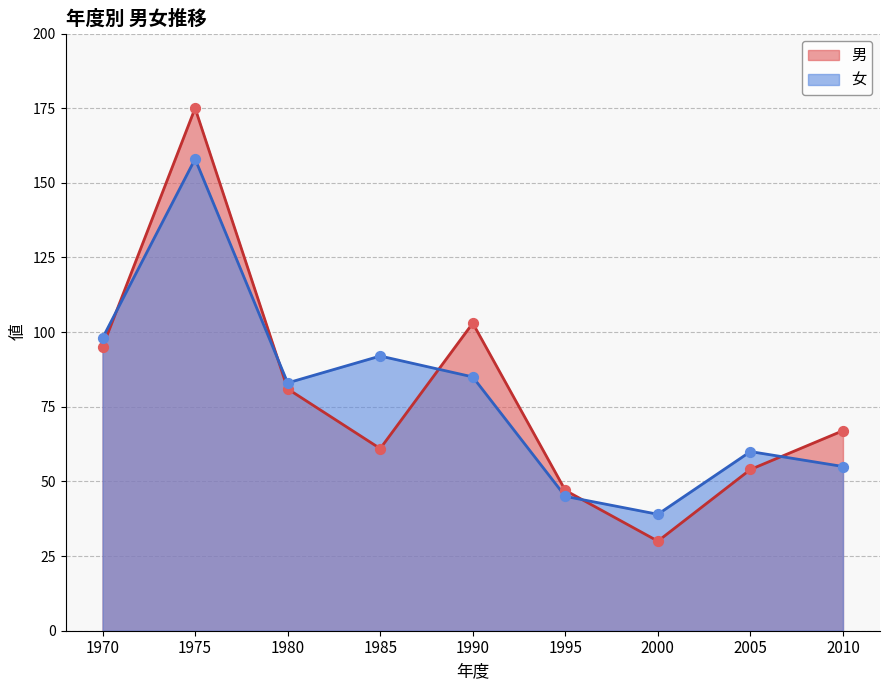

Which series reaches the minimum Y coordinate?

男 (線)